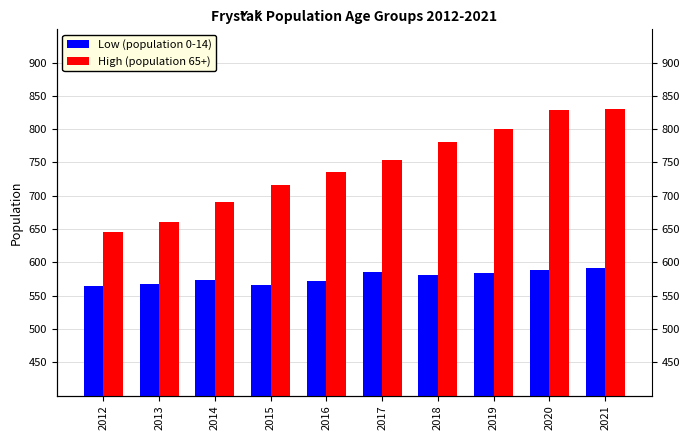

What are all the series names shown in the legend?

Low (population 0-14), High (population 65+)